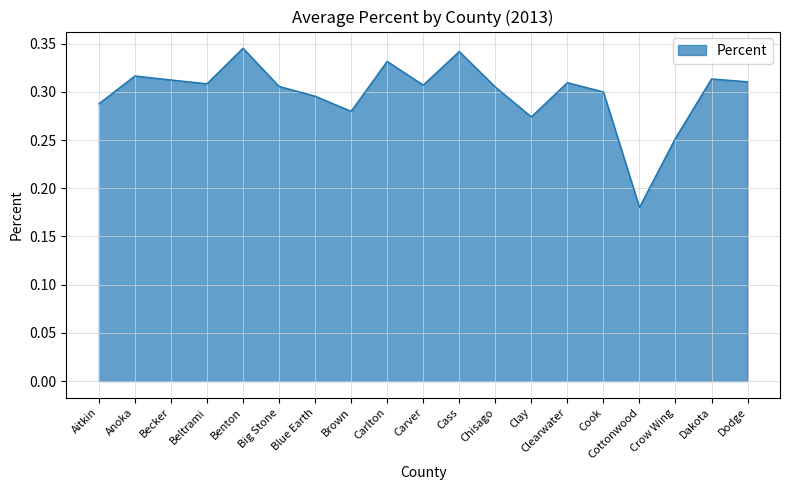

The chart shows a value of 0.5 at Big Stone. True or false?

False